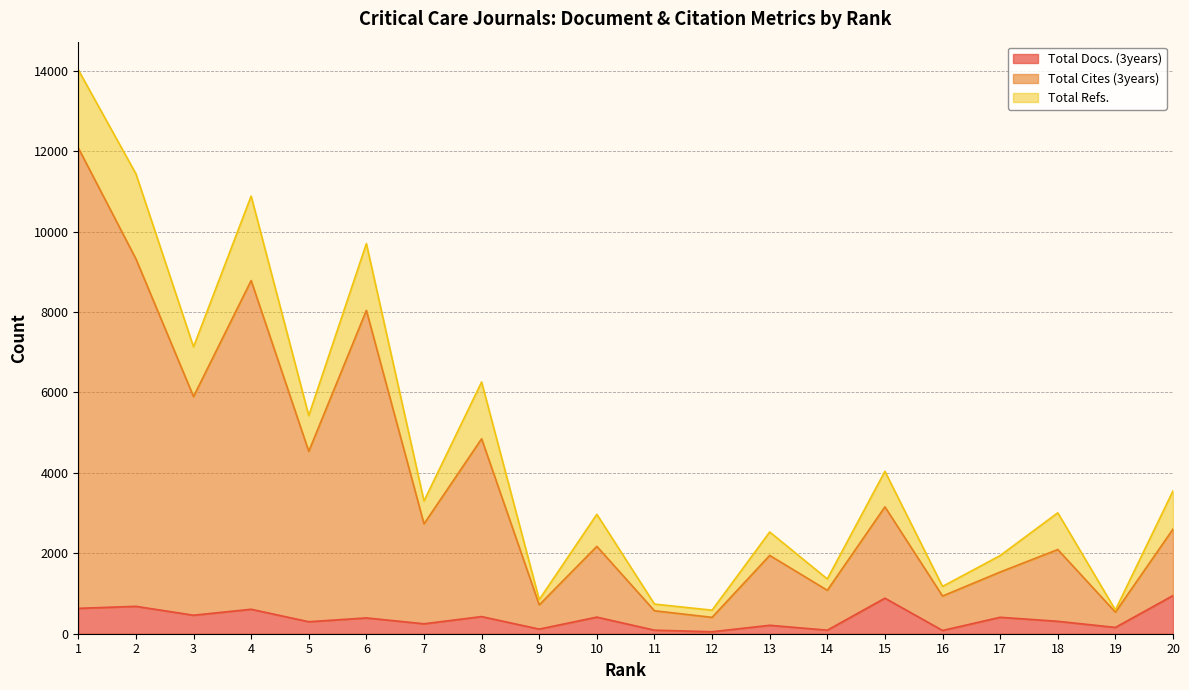

Is it true that Total Cites (3years) equals 2601 at 20?

True